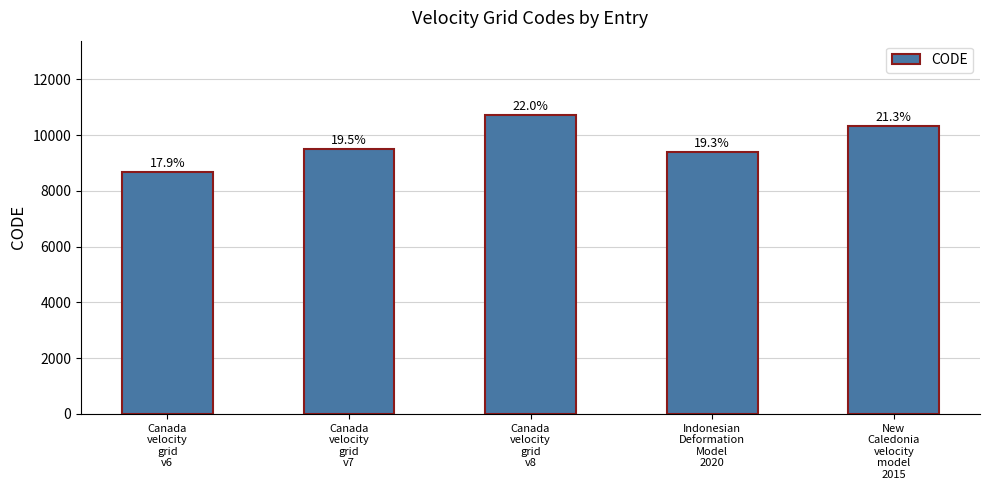

List the labels in order of value, largest first.

Canada
velocity
grid
v8, New
Caledonia
velocity
model
2015, Canada
velocity
grid
v7, Indonesian
Deformation
Model
2020, Canada
velocity
grid
v6